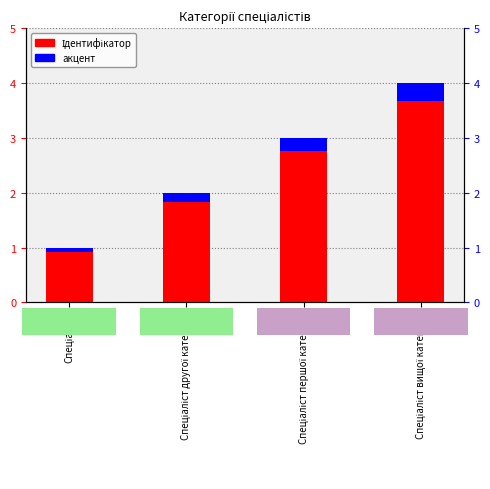

What are all the series names shown in the legend?

Ідентифікатор, акцент